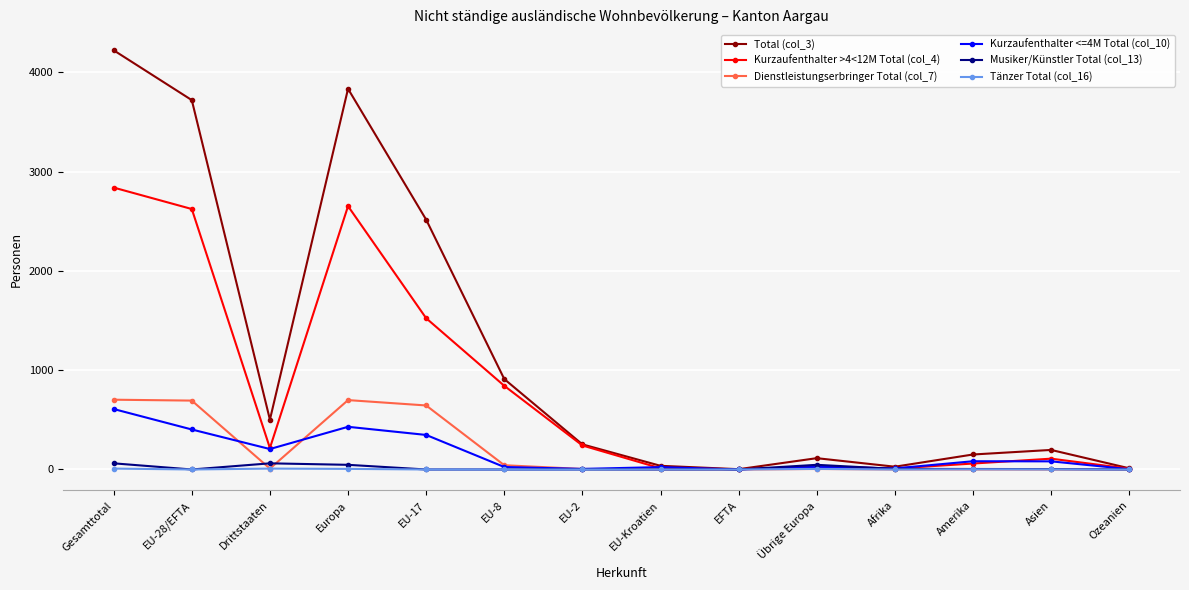

Where is the first local minimum for Kurzaufenthalter <=4M Total (col_10)?

Drittstaaten